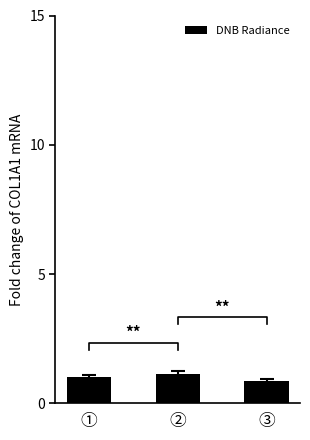

How many bars are there in total?

3